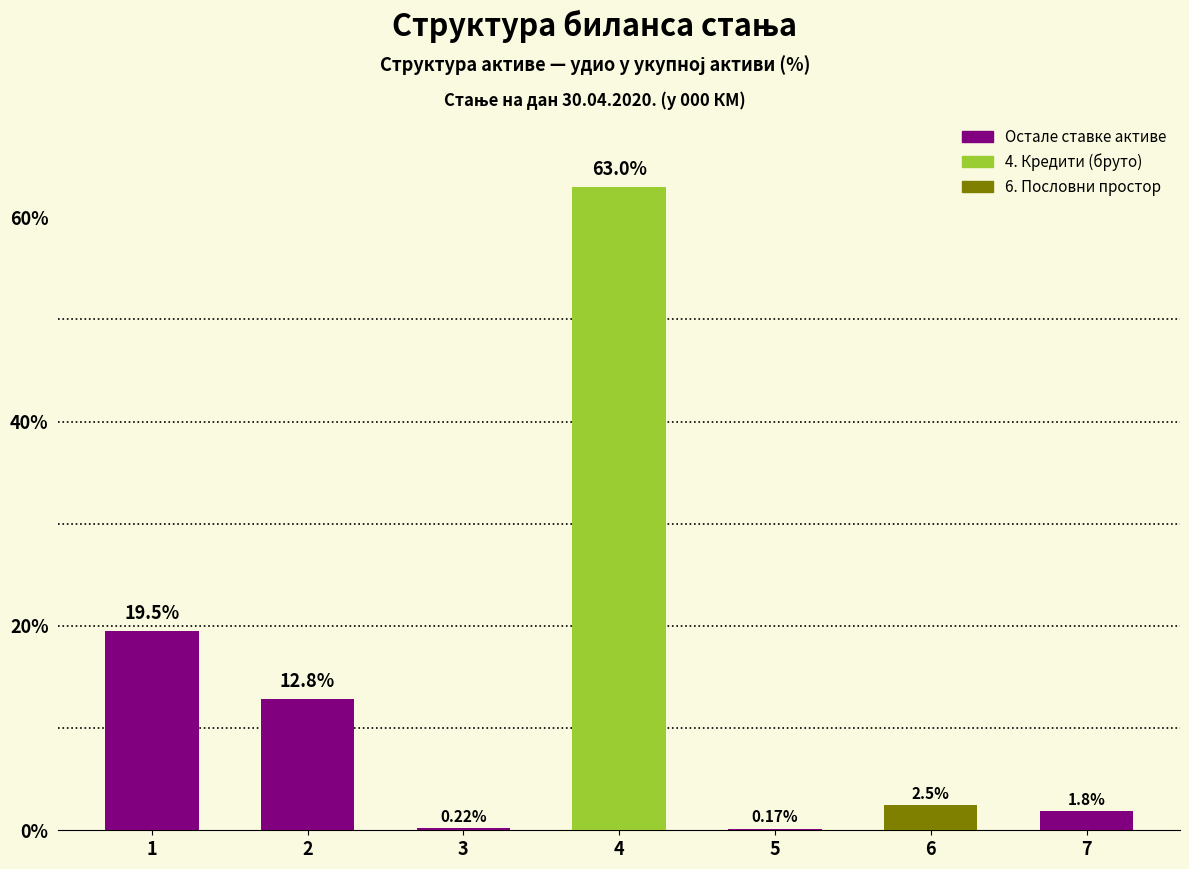

Reading right to left, list all the values displayed in this chart.

7.Остала актива=1.8	6.Пословни простор и остала фиксна актива=2.5	5. Хартије од вриједности=0.2	4. Кредити (бруто)=63.0	3.Пласмани другим банкама=0.2	2.Хартије од вриједности за трговање=12.8	1.Новчана средства=19.5